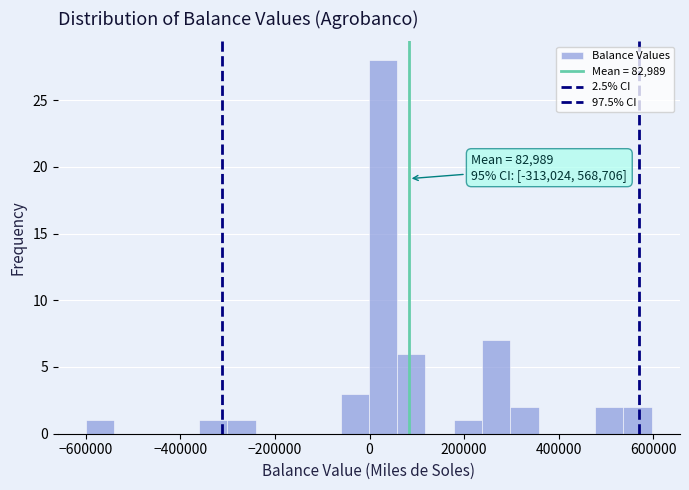

Read against the x-axis, roughly where is the centre of the tallest bar?

20000